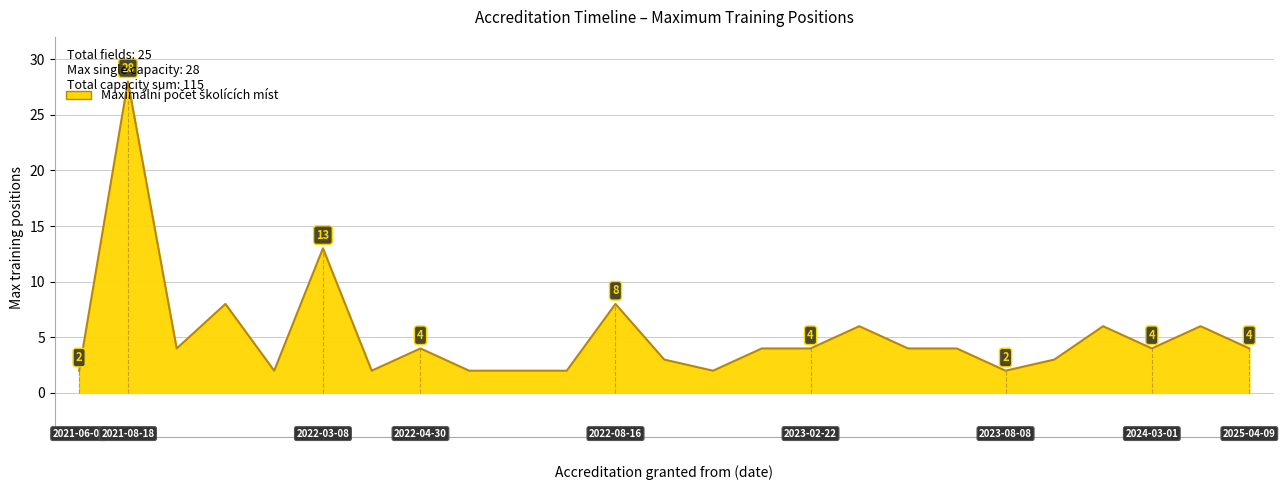

Count the number of values greater than 4.

7